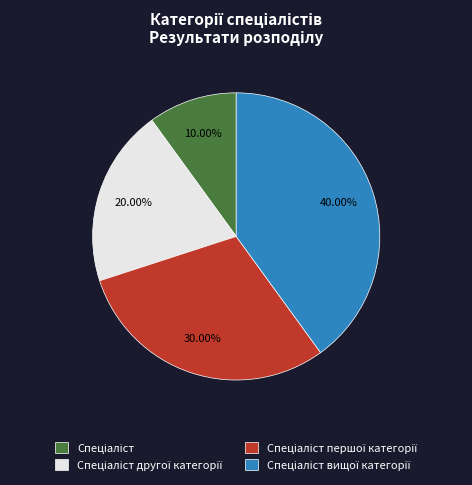

Does any single category account for the majority?

No